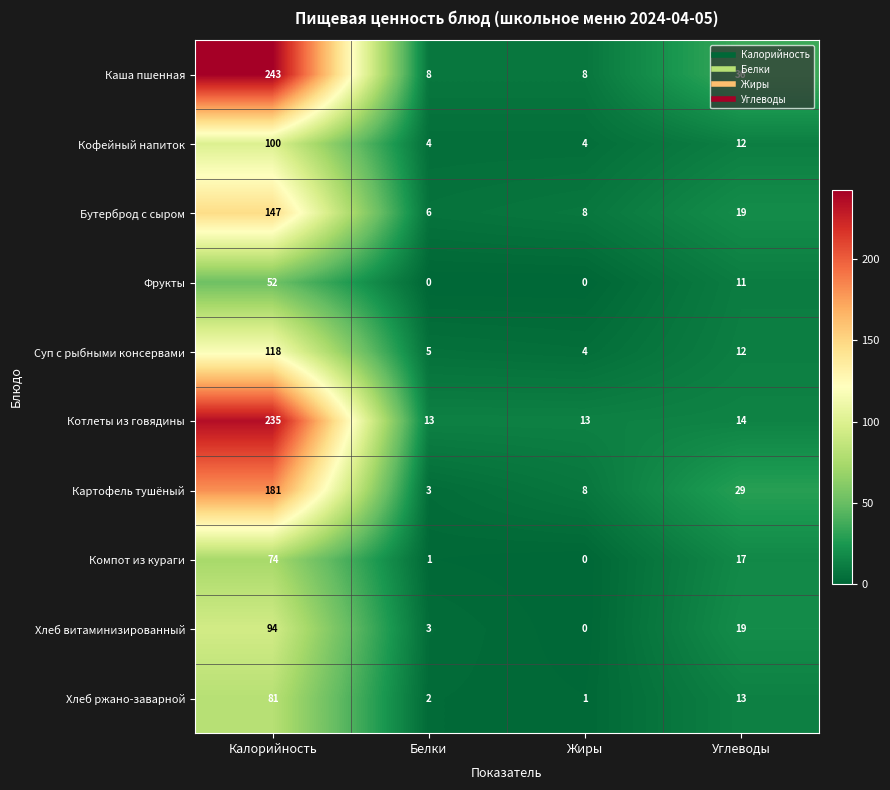

How many positive values does the Фрукты series have?

2